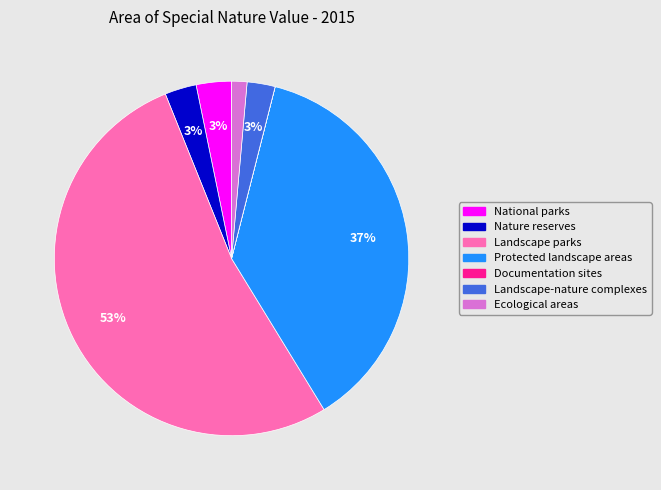

To the nearest percent, what is the average slice percentage?

14%